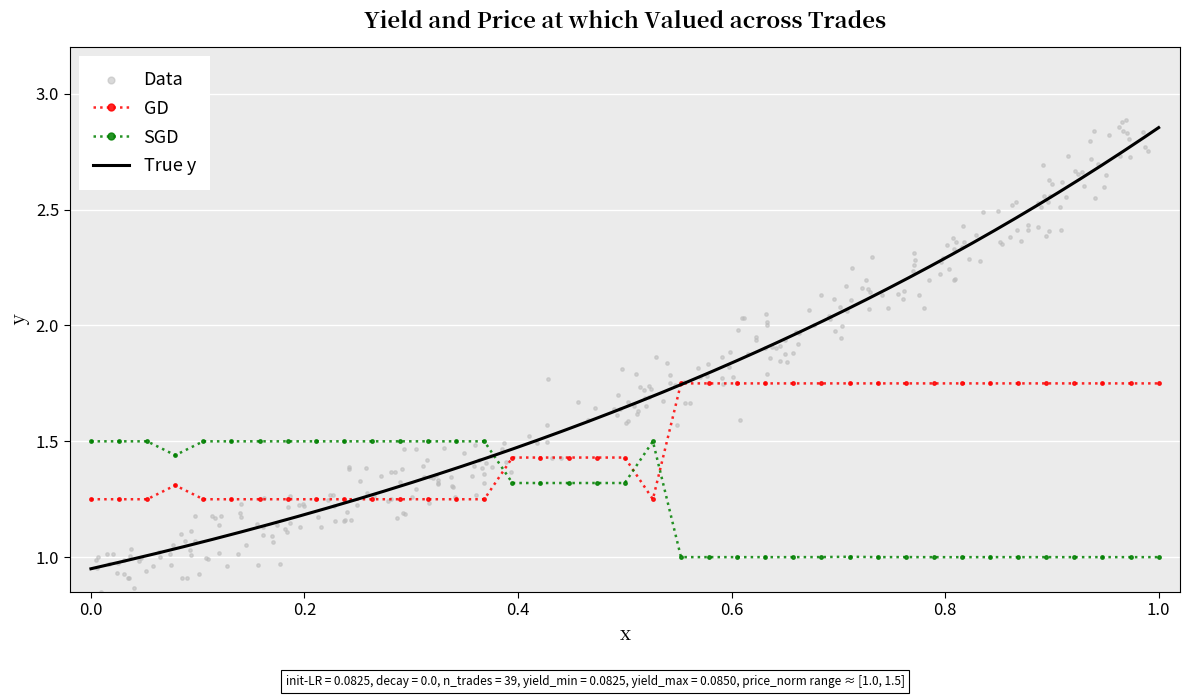

What is the minimum value for SGD?

1.0